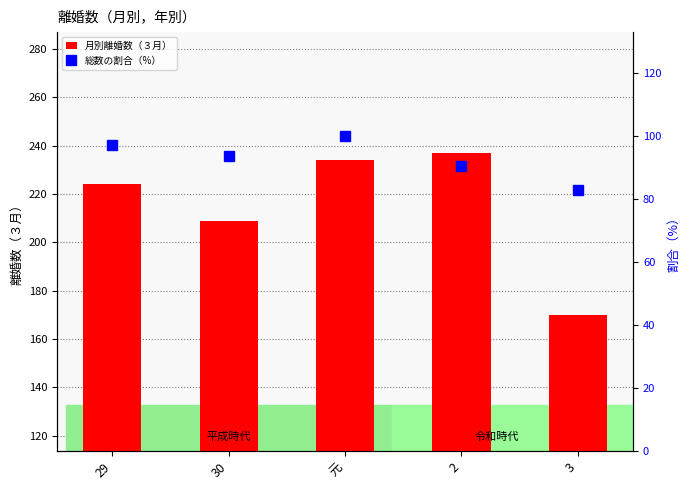

How many data points does each series have?

5